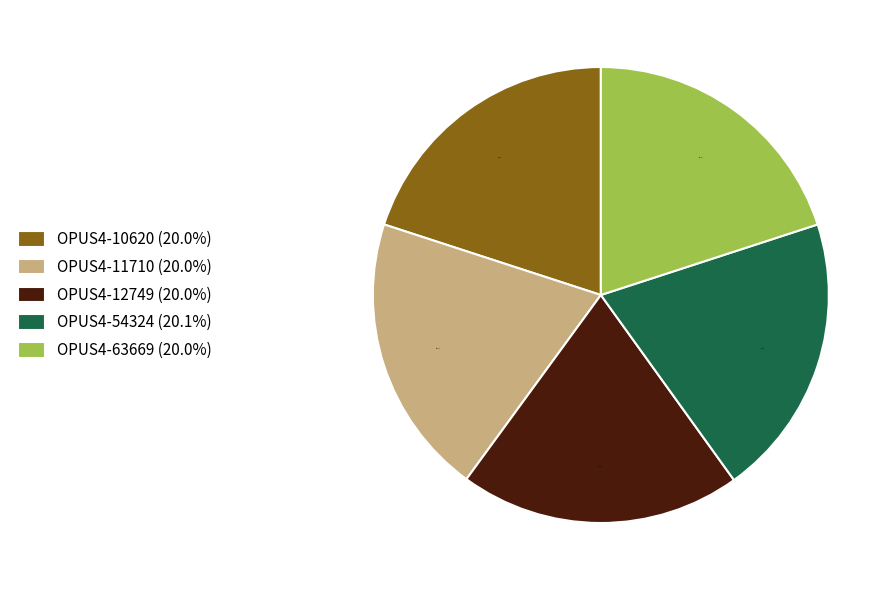

Count the number of slices in the pie.

5